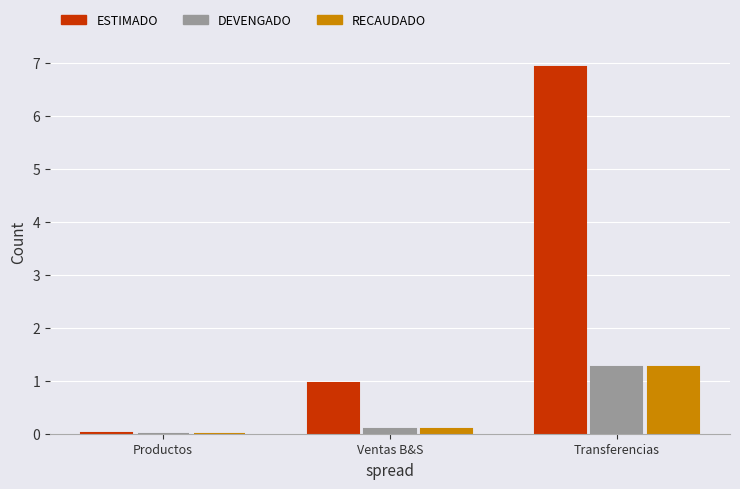

What is the maximum value for ESTIMADO?

6.9